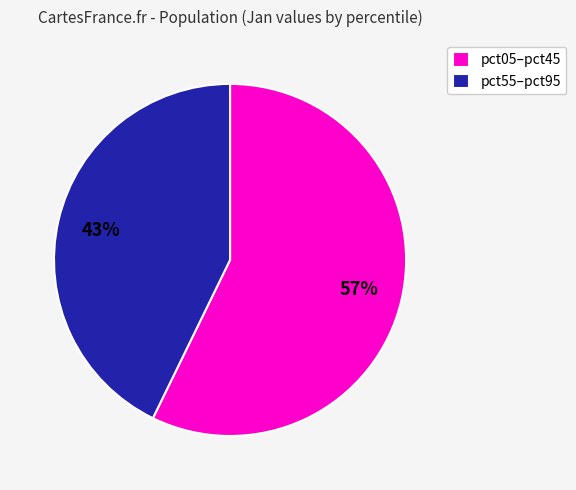

Combined, do pct55–pct95 and pct05–pct45 account for over 50%?

Yes